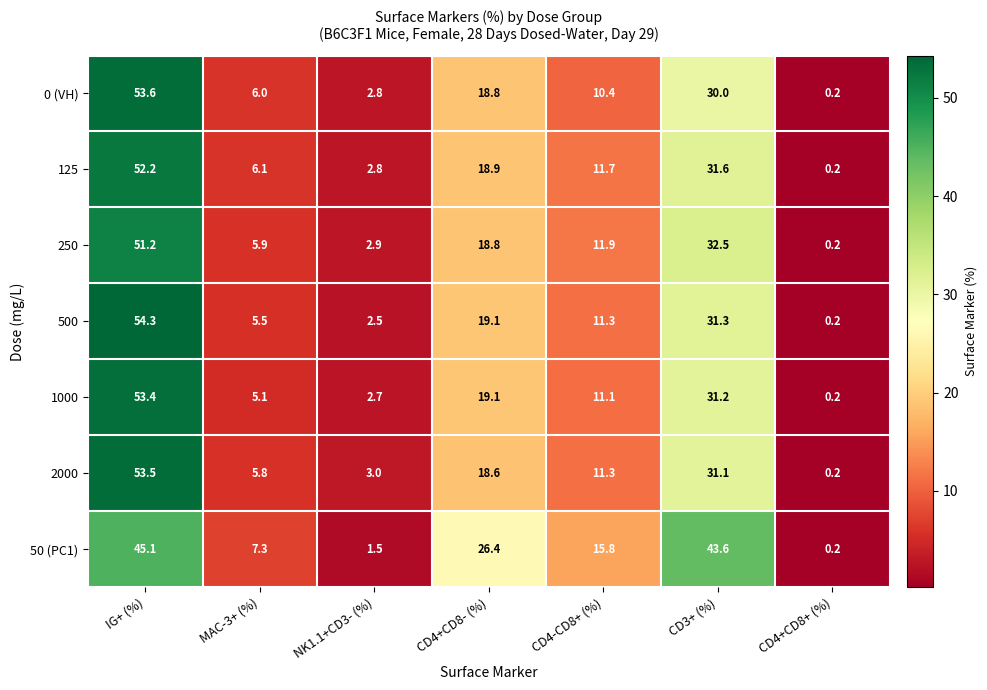

Rank the series at IG+ (%) from lowest to highest value.

50 (PC1), 250, 125, 1000, 2000, 0 (VH), 500